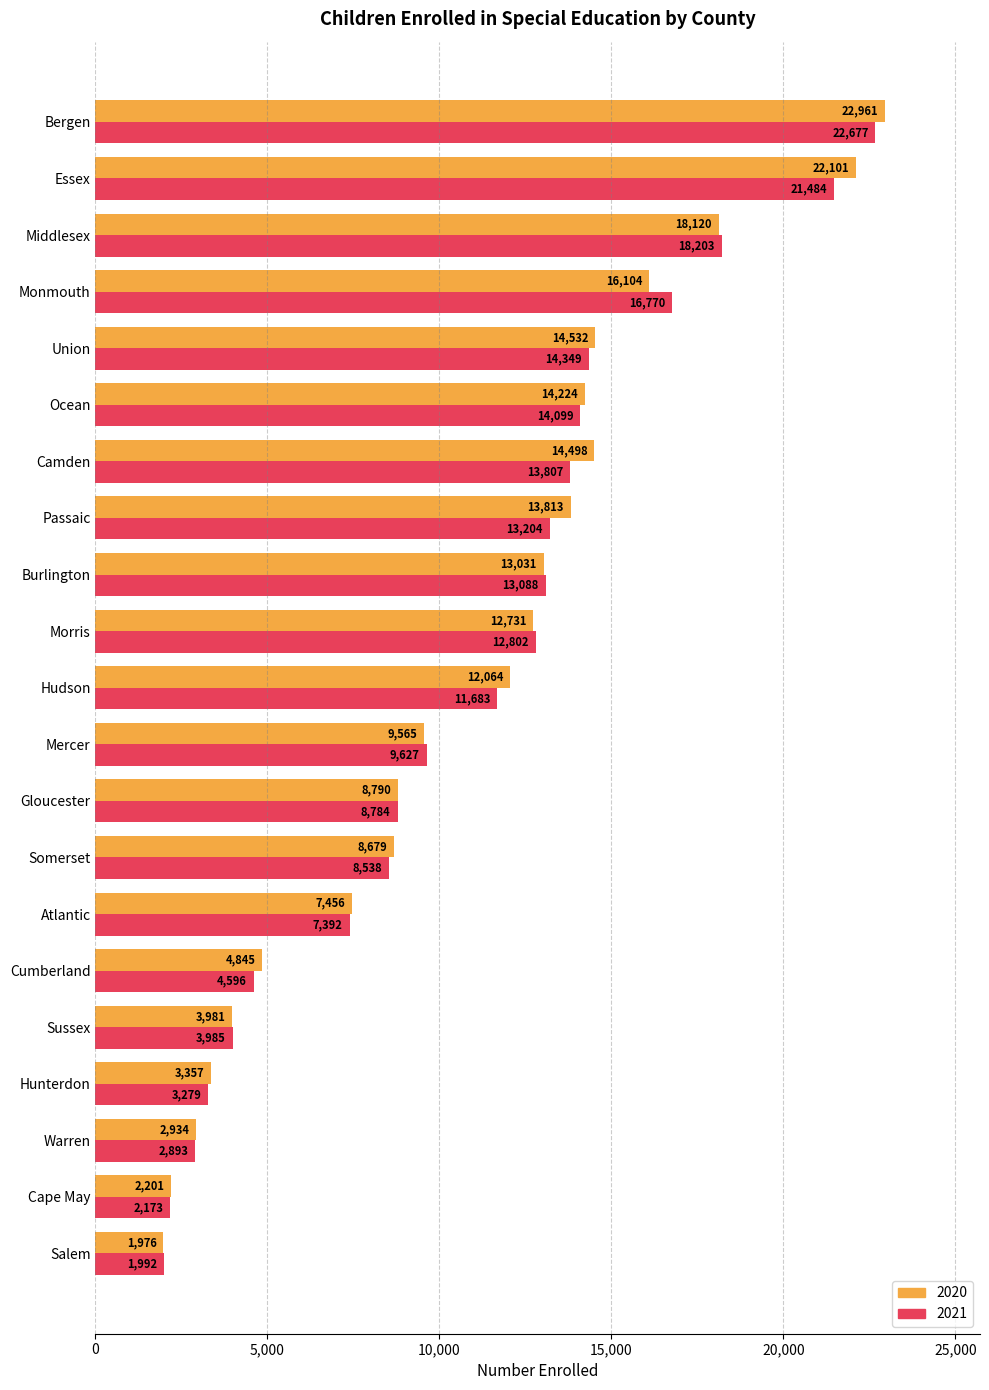

What is the spread (max minus min) of values at Ocean?

125